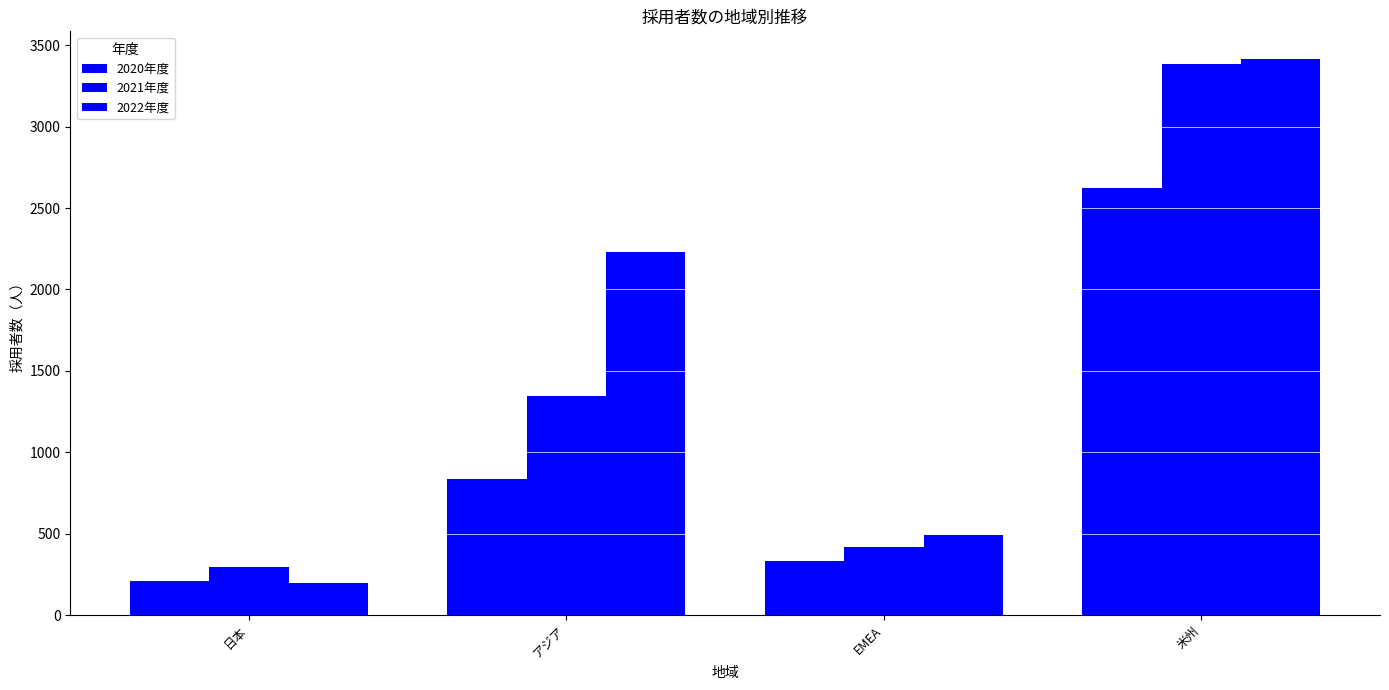

What value does the 2020年度 series have at 日本?

208